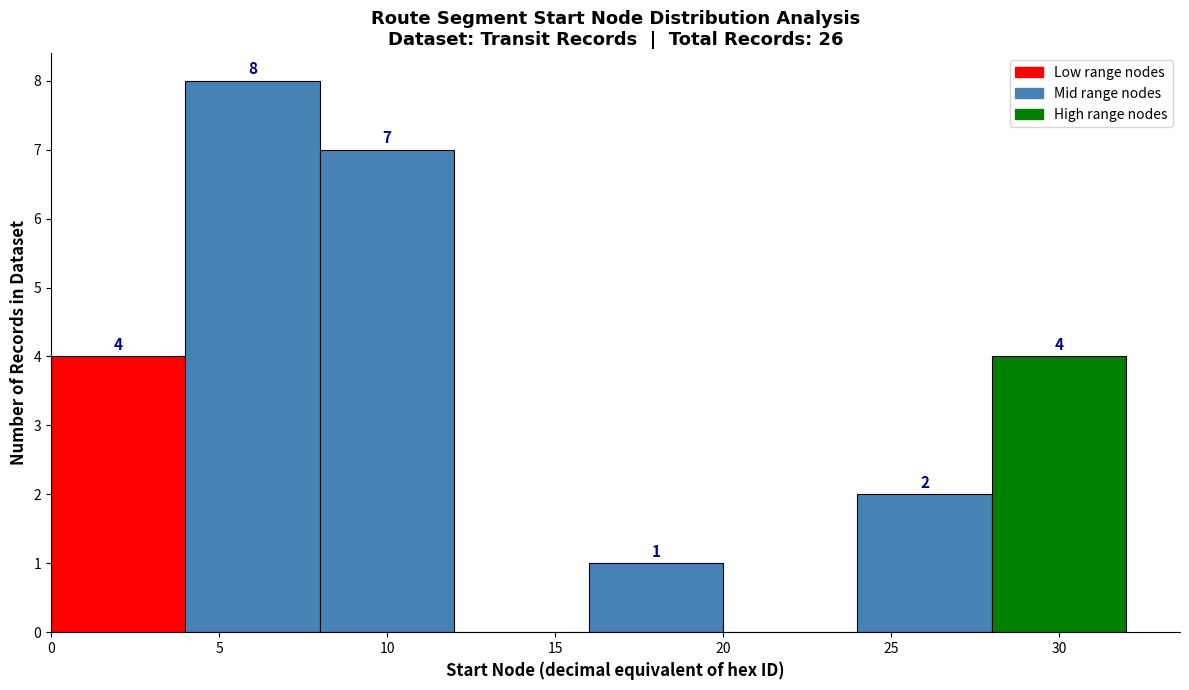

Which range on the x-axis has the tallest bar?

4 to 8